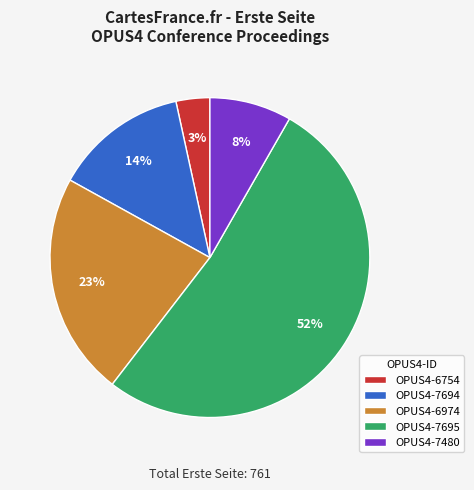

To the nearest percent, what percentage of the pie is OPUS4-7694?

14%